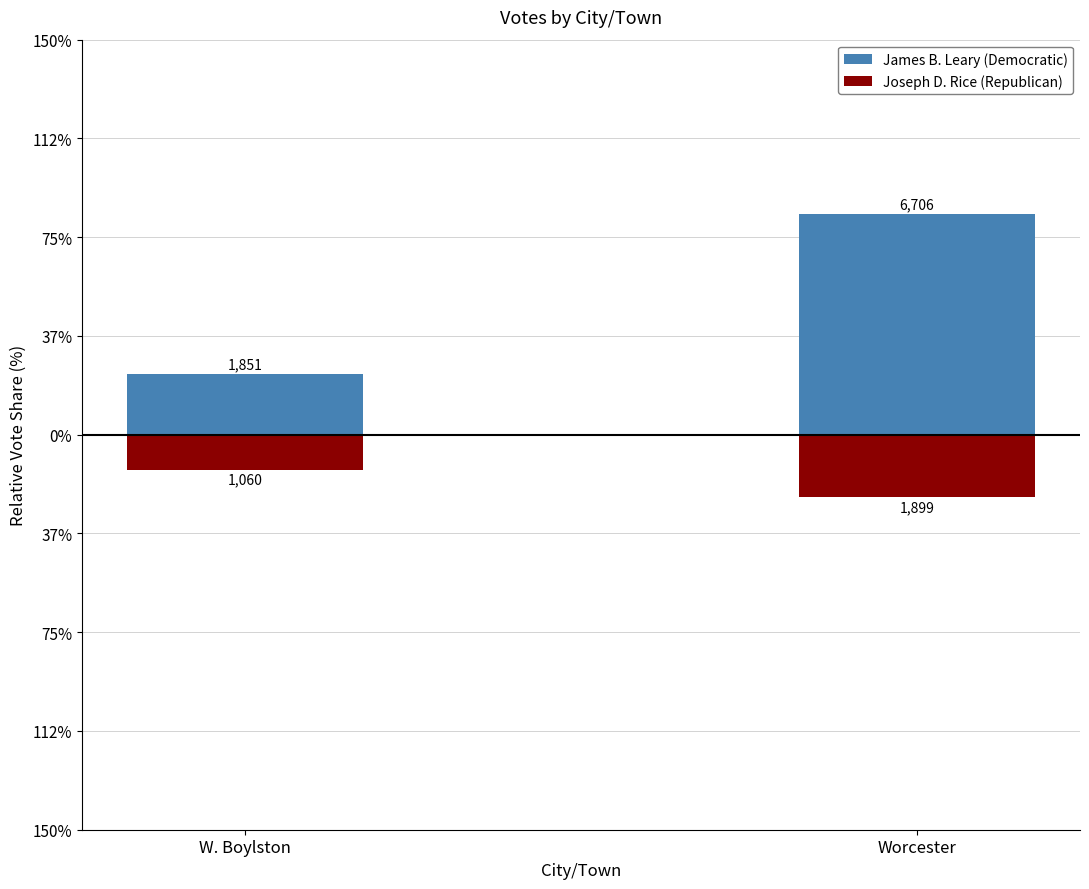

Does the chart contain stacked bars?

No